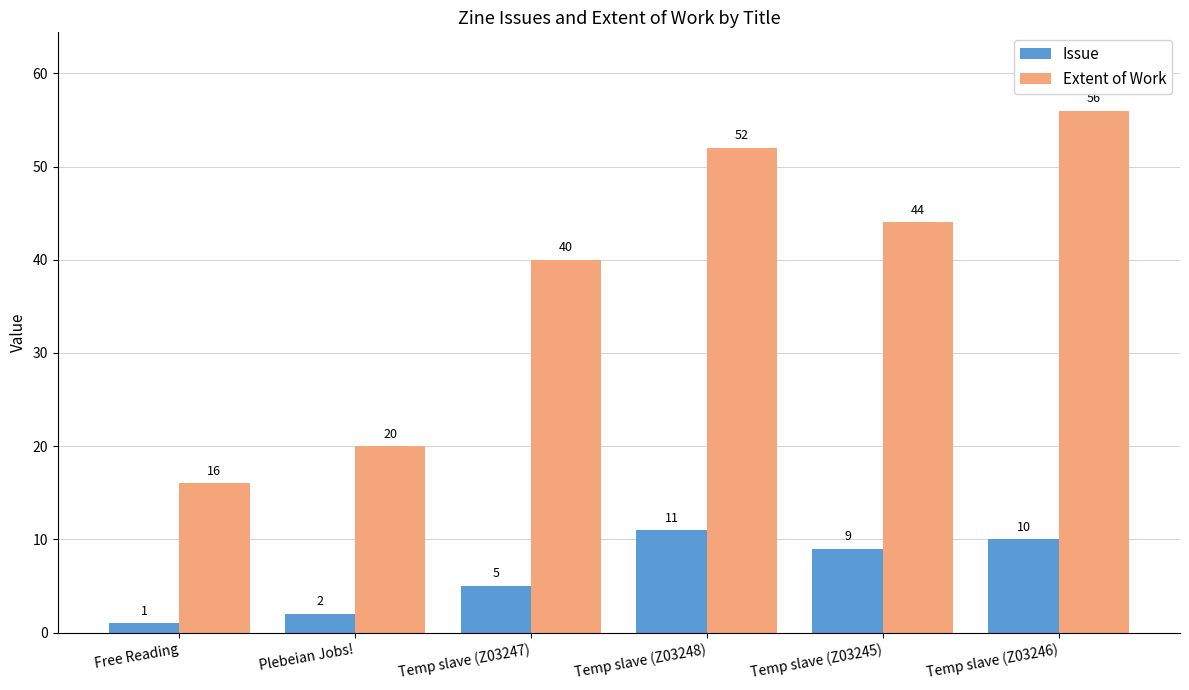

What is the spread (max minus min) of values at Temp slave (Z03247)?

35